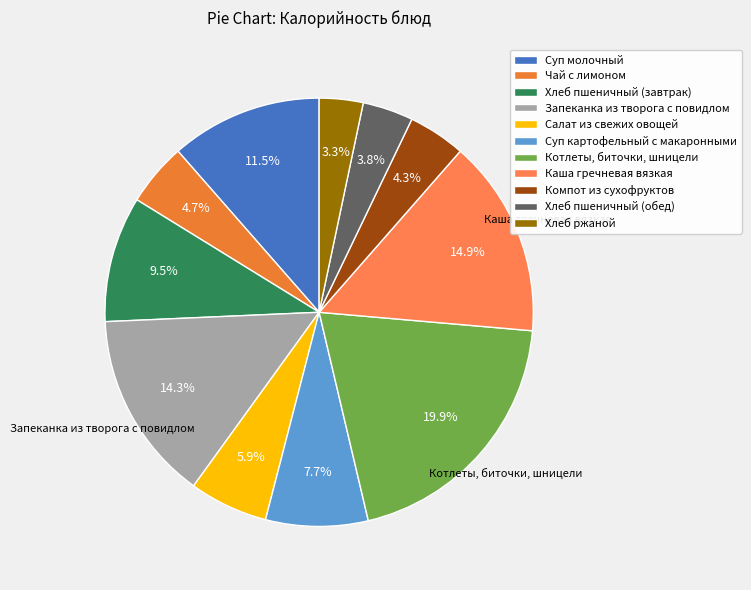

What is the ratio of the value at Каша гречневая вязкая to the value at Чай с лимоном?

3.1